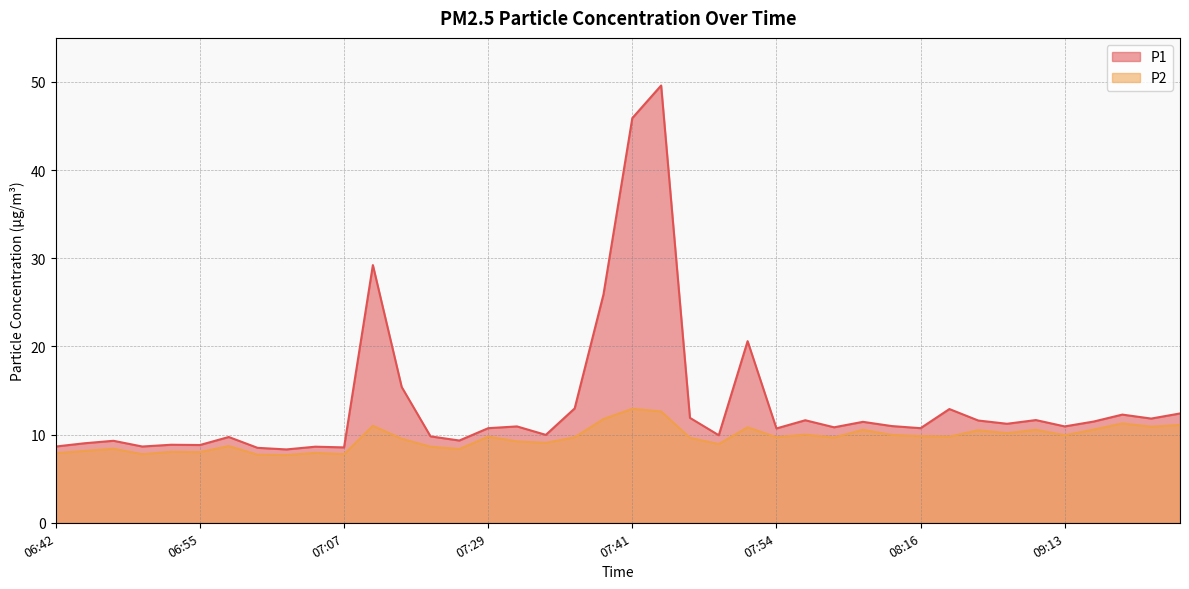

True or false: P2 has more than 2 interior local peaks.

True